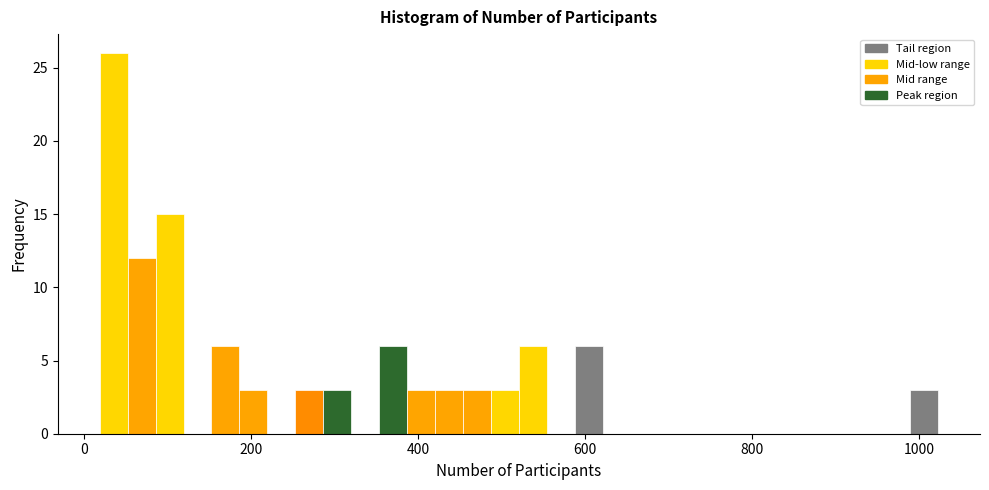

Around what value on the x-axis is the tallest bar? Give the approximate position of its centre, as read against the axis.

40